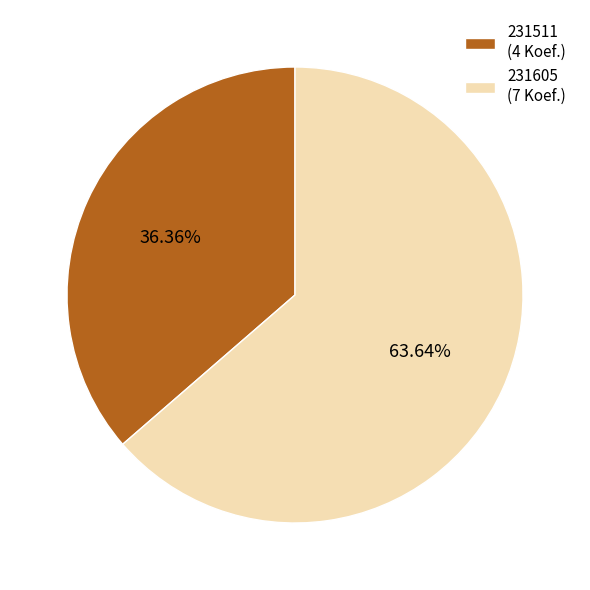

The 231605 slice represents 64% of the pie. True or false?

True